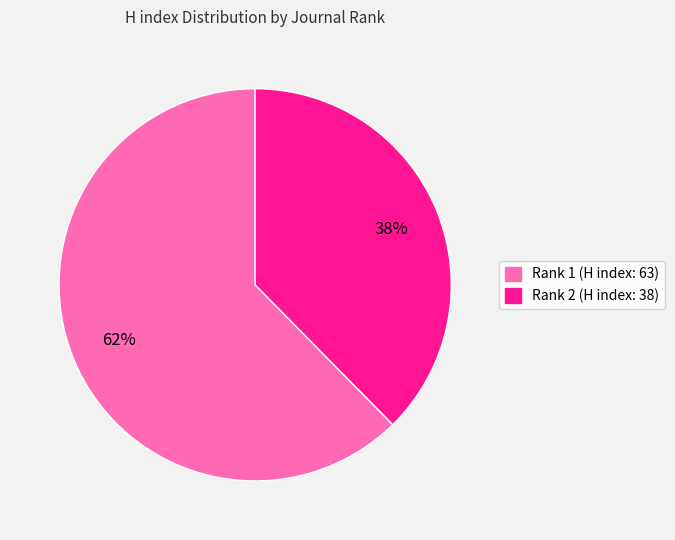

Between Rank 2 (H index: 38) and Rank 1 (H index: 63), which is larger?

Rank 1 (H index: 63)